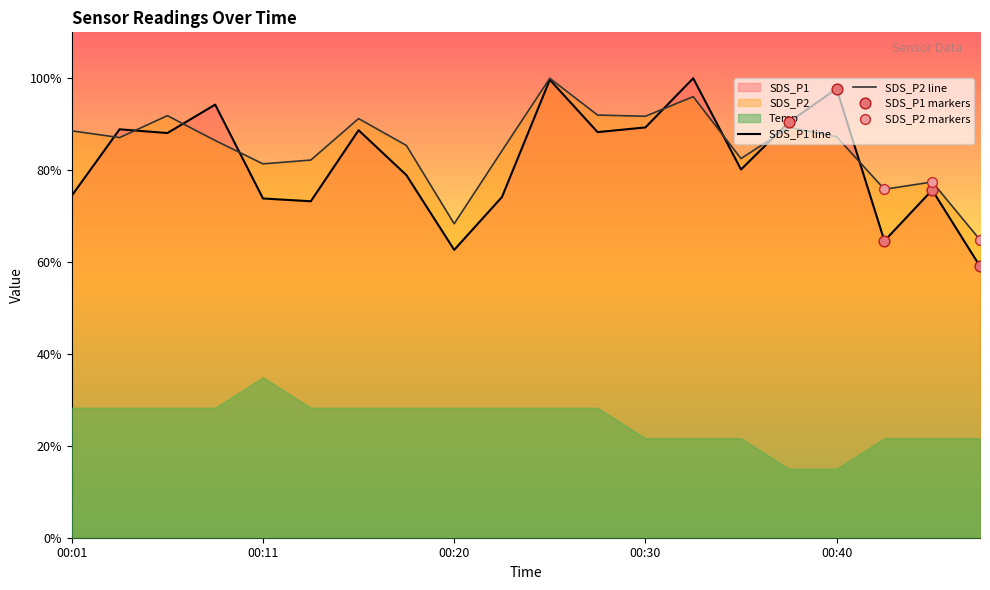

At which category is the sum across all series the highest?

00:25